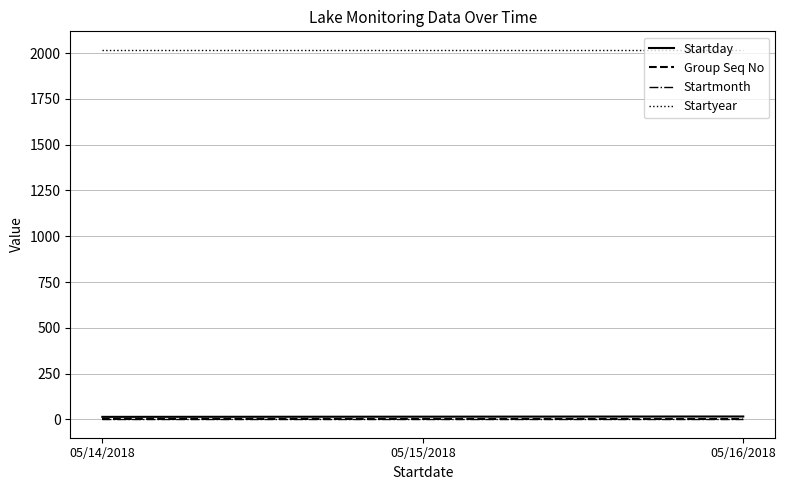

Which series has the largest total across all categories?

Startyear